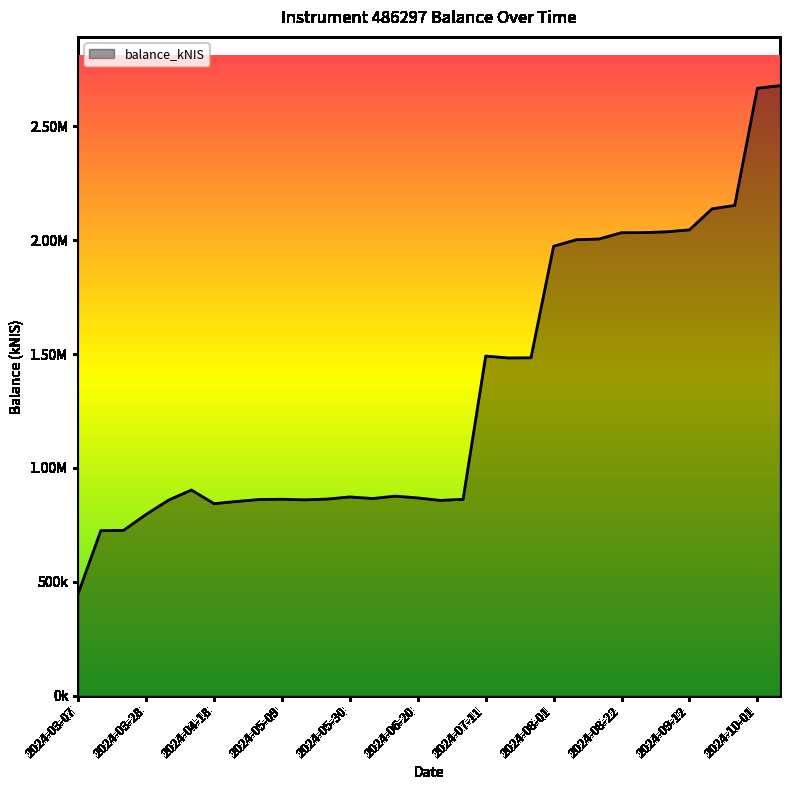

What is the label of the 24th point from the left?

2024-08-15